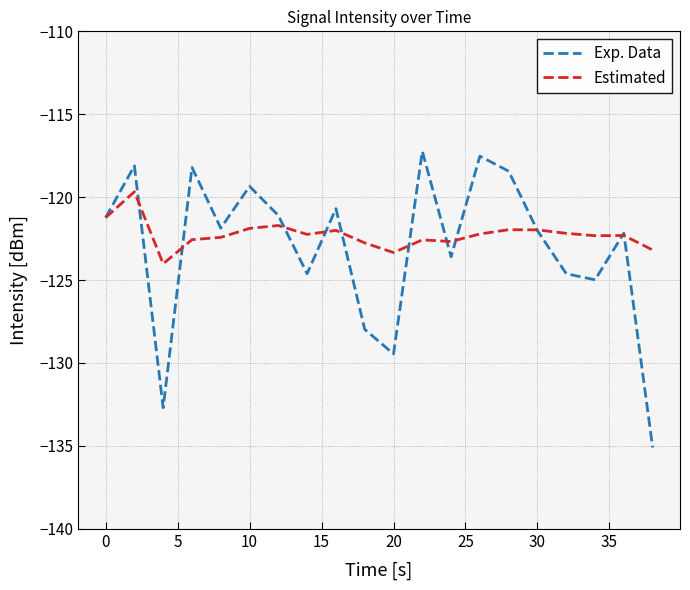

List the series in order of their peak value, lowest first.

Estimated, Exp. Data